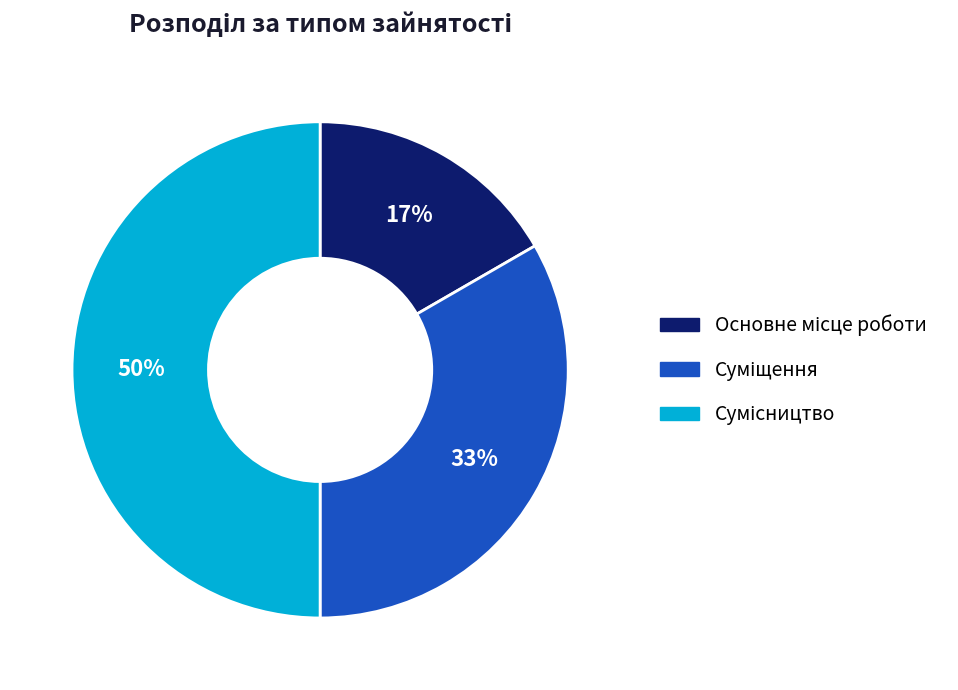

To the nearest percent, what is the difference between the largest and smallest slice percentages?

33%